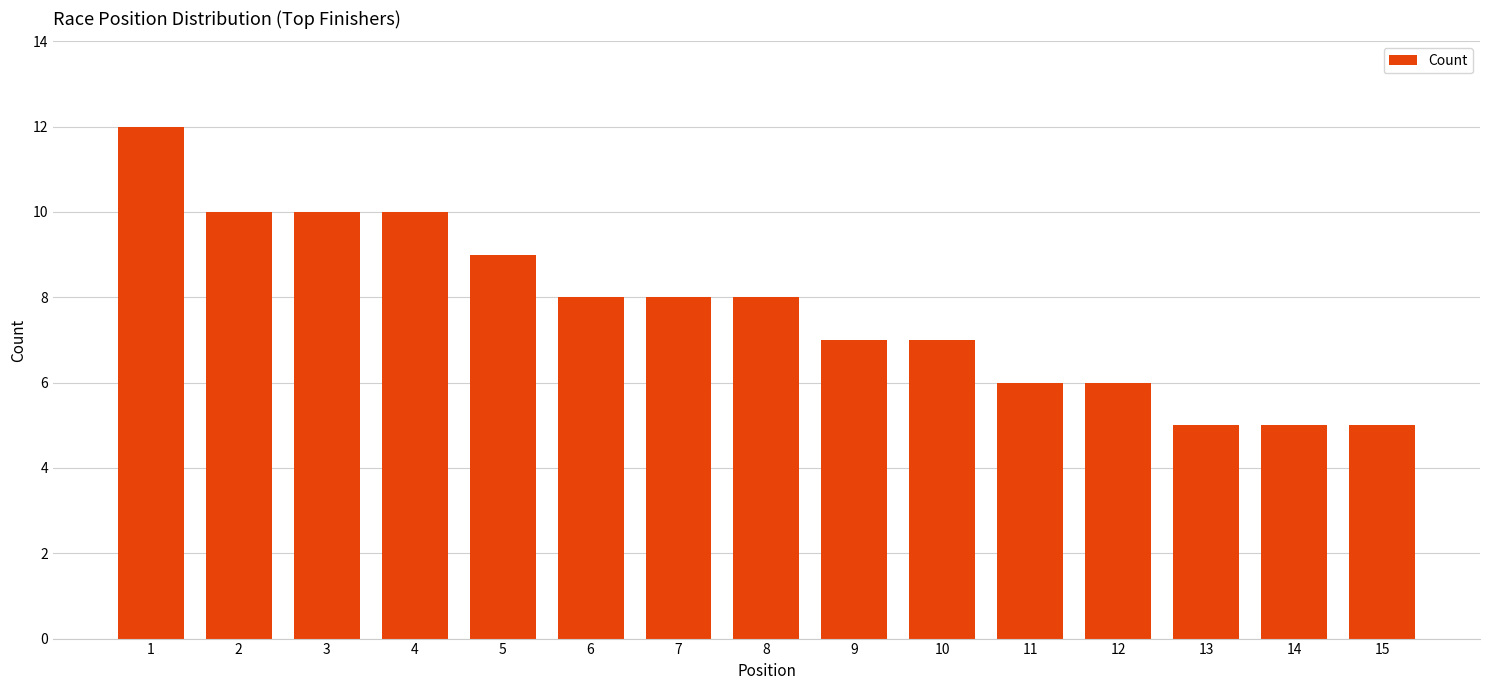

What is the approximate value at 12?

6